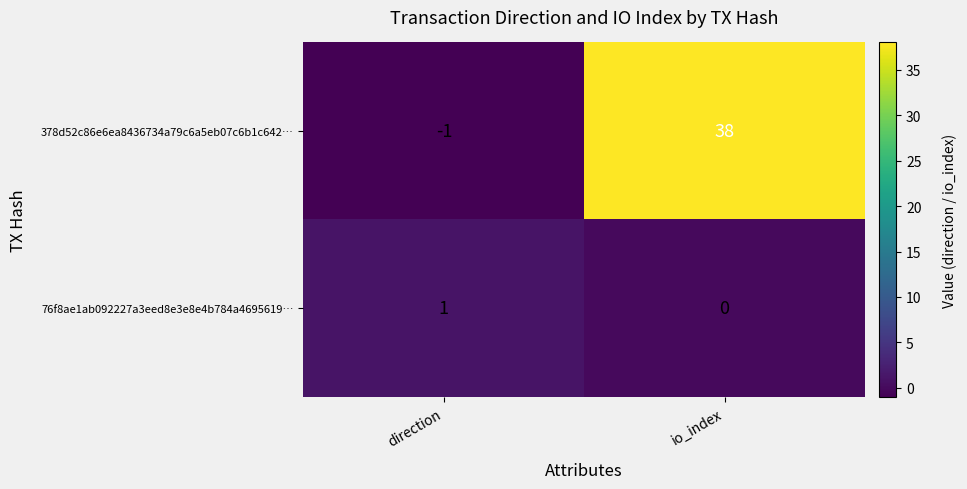

The 378d52c86e6ea8436734a79c6a5eb07c6b1c642… series shows -2 at direction. True or false?

False